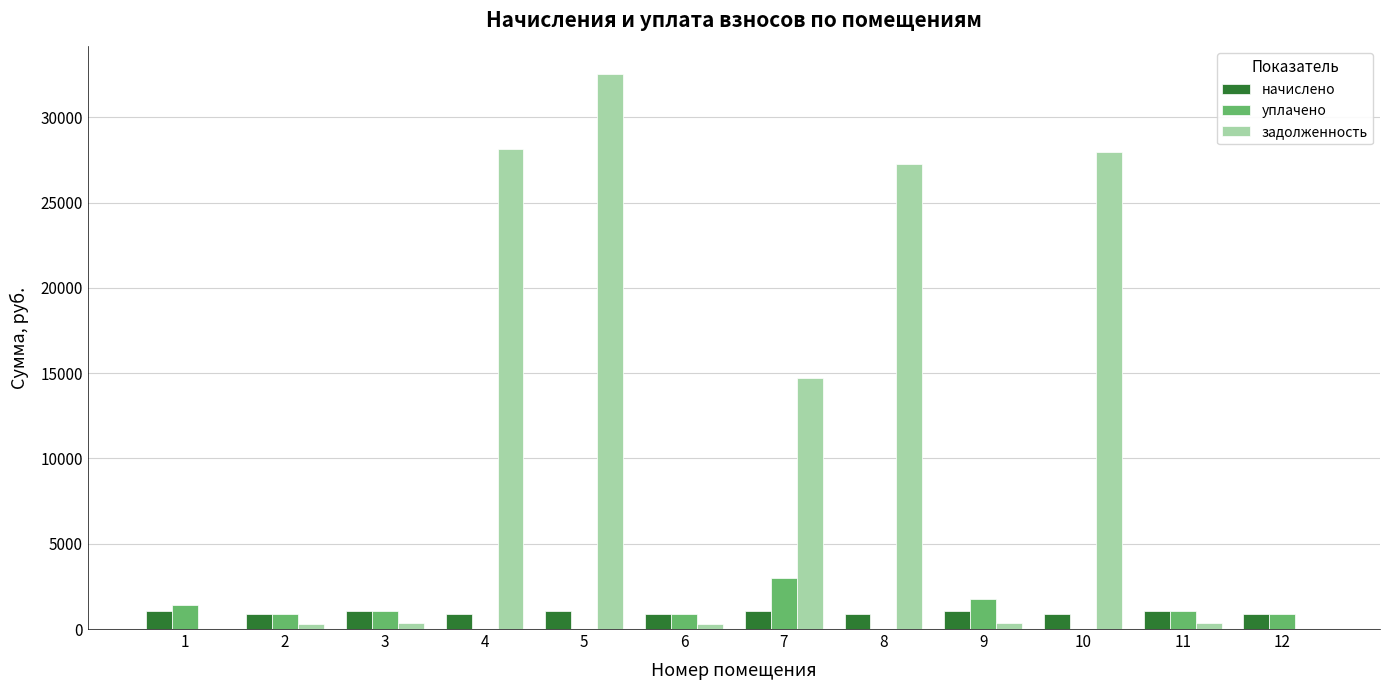

The value of задолженность at 8 is 27269.8. True or false?

True